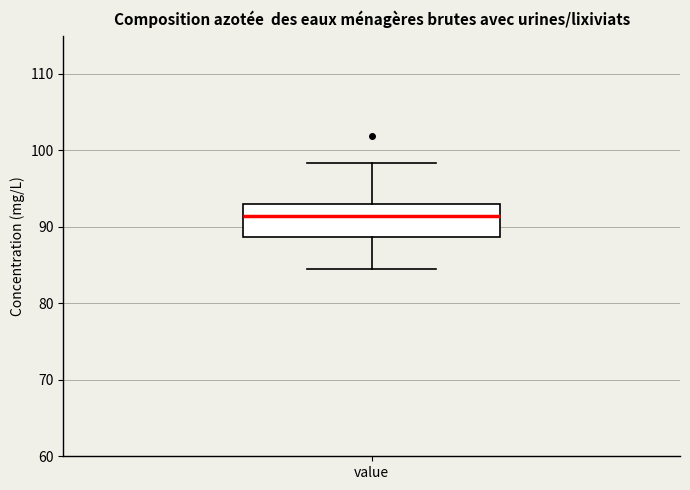

Read this box plot against the y-axis: the position of the median line, the range covered by the box, and the ends of both whiskers. The values are not printed on the chart, so give them approximately, as read against the axis.

median 91, box 89 to 93, whiskers 85 to 98